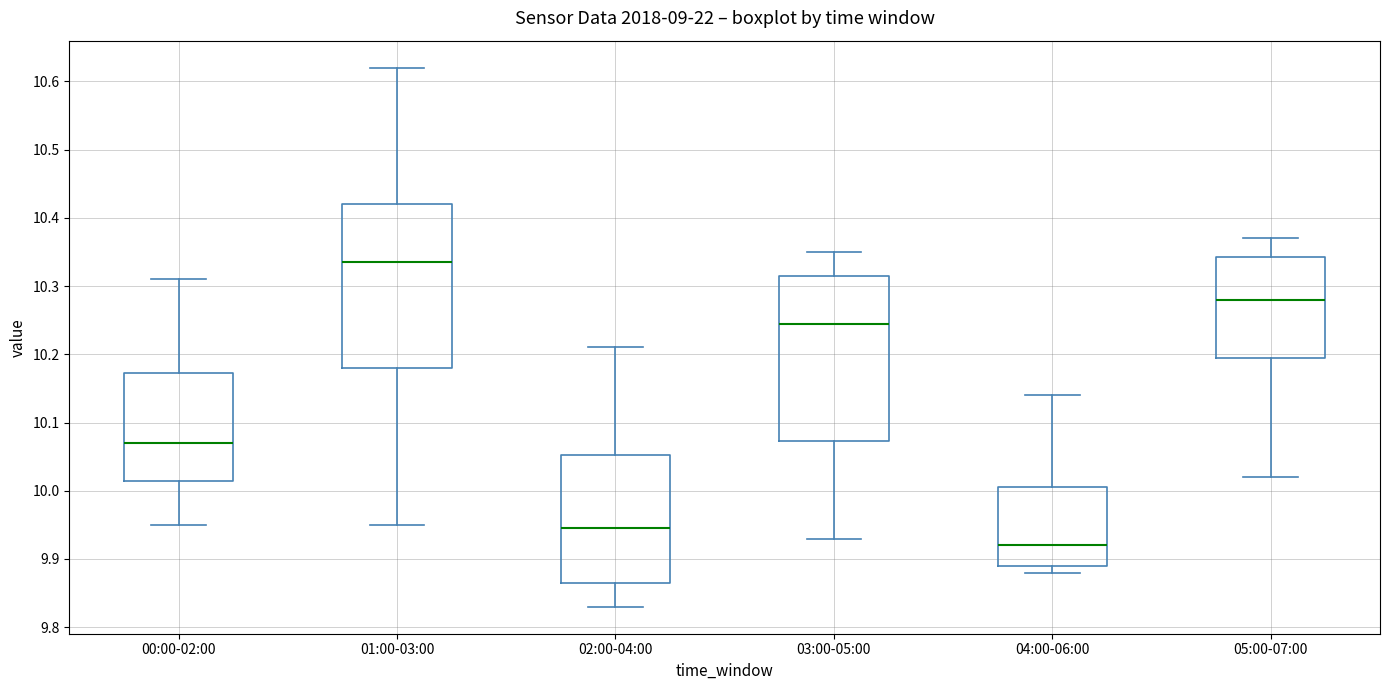

Which box has the highest median line?

01:00-03:00